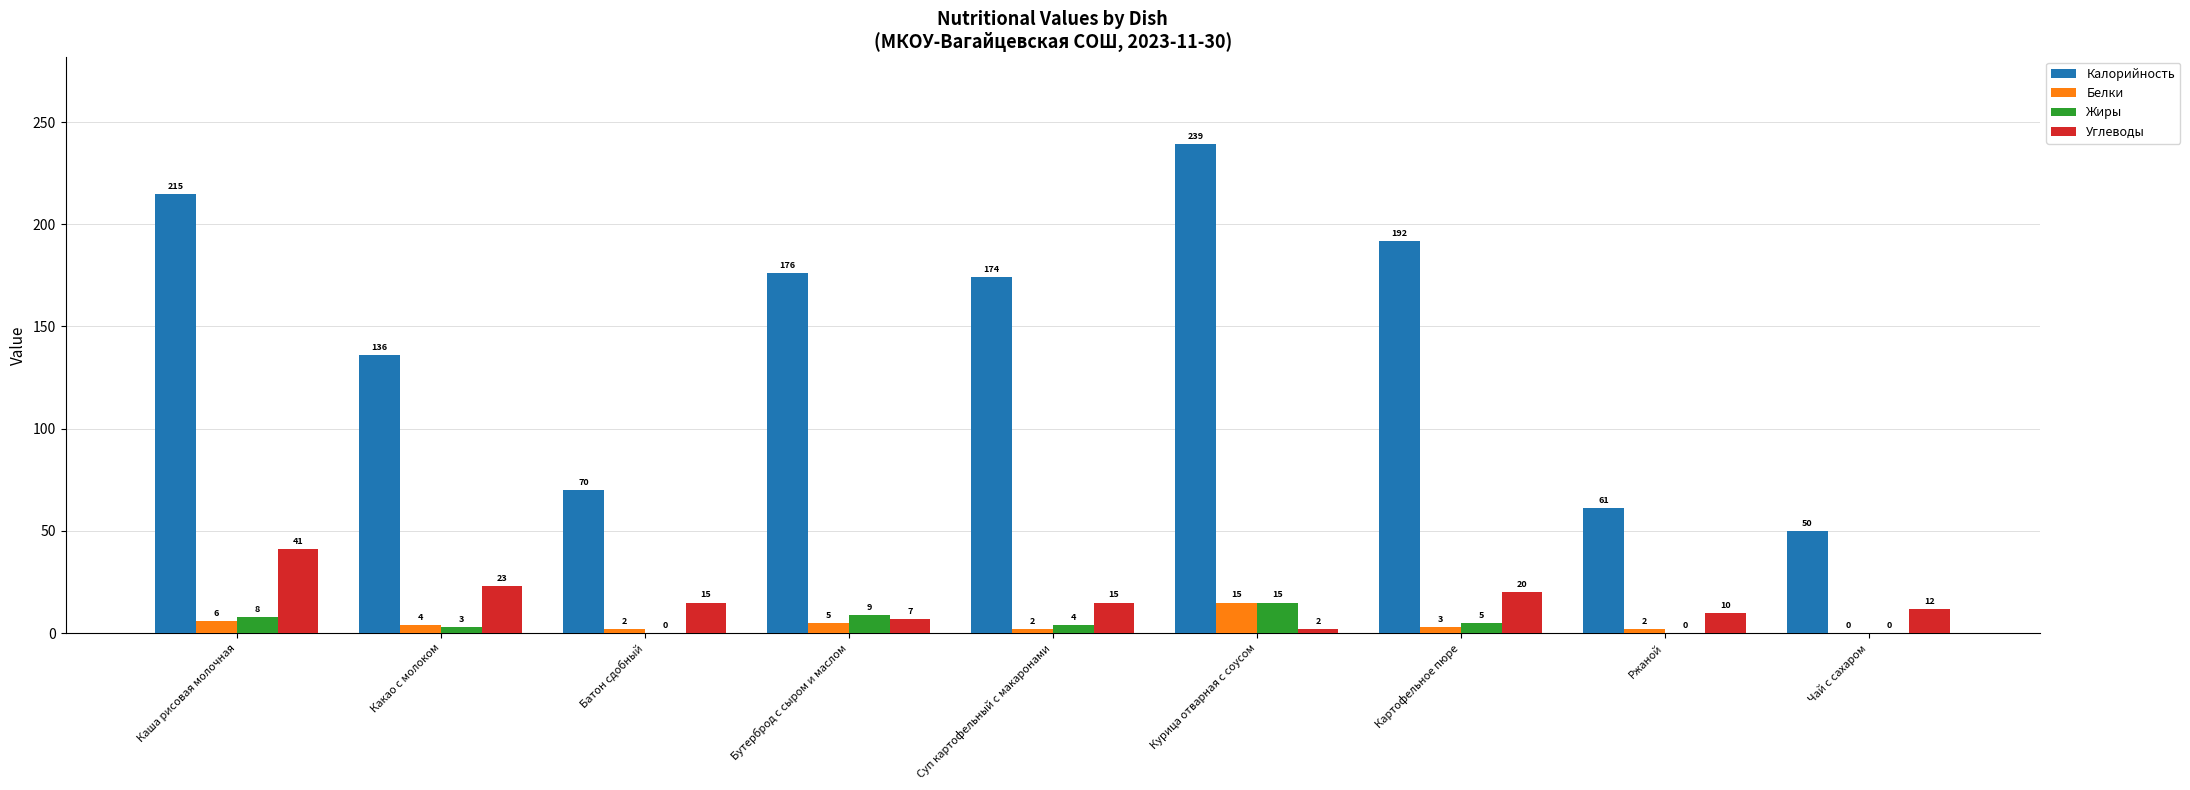

At which label is Жиры closest to 7?

Каша рисовая молочная